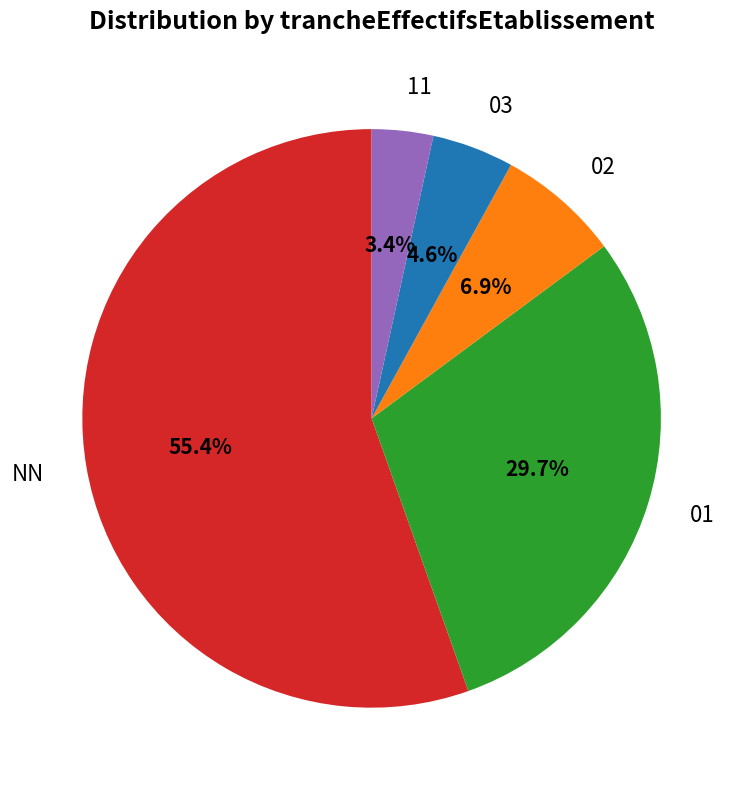

What is the majority slice?

NN